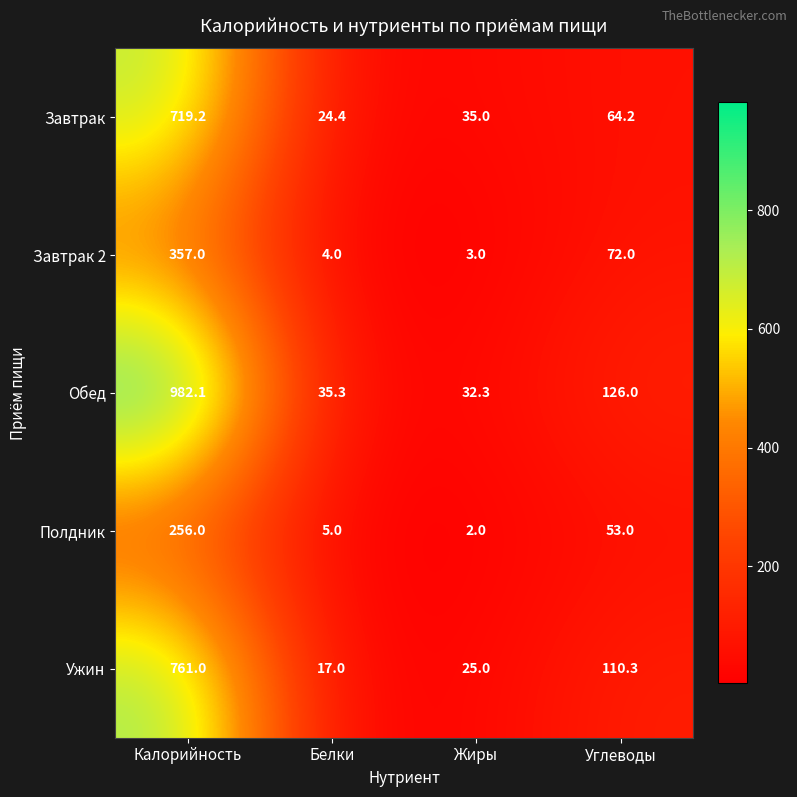

List the series in order of their peak value, highest first.

Обед, Ужин, Завтрак, Завтрак 2, Полдник